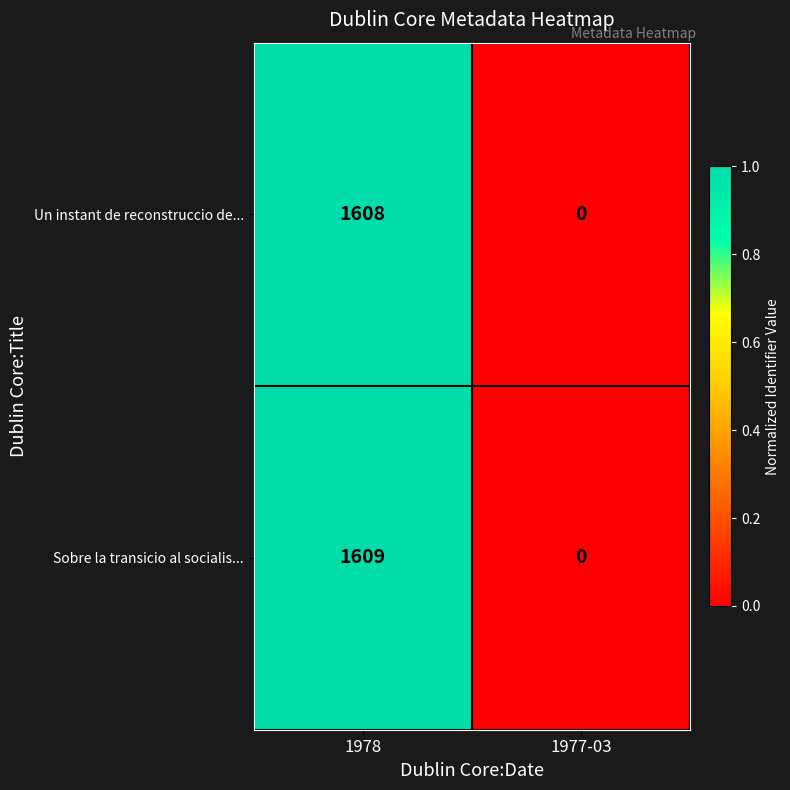

Reading left to right, extract all data points from this chart.

Un instant de reconstruccio de...: 1978=1608	1977-03=0
Sobre la transicio al socialis...: 1978=1609	1977-03=0